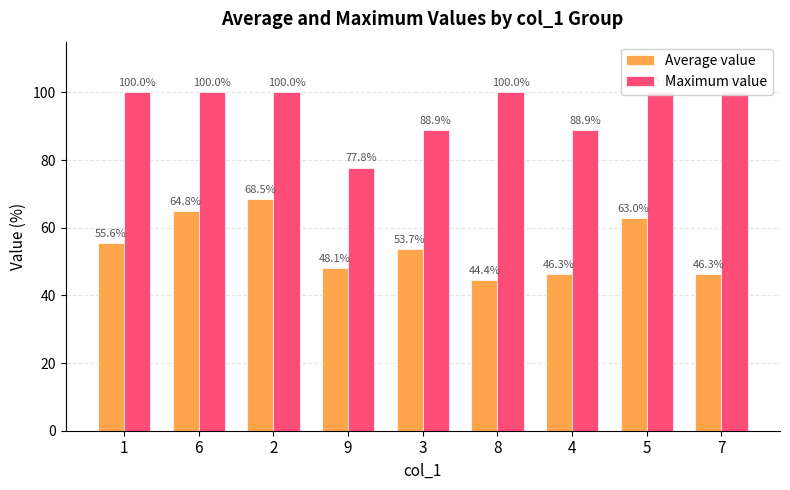

At how many categories does at least one series exceed 91?

6